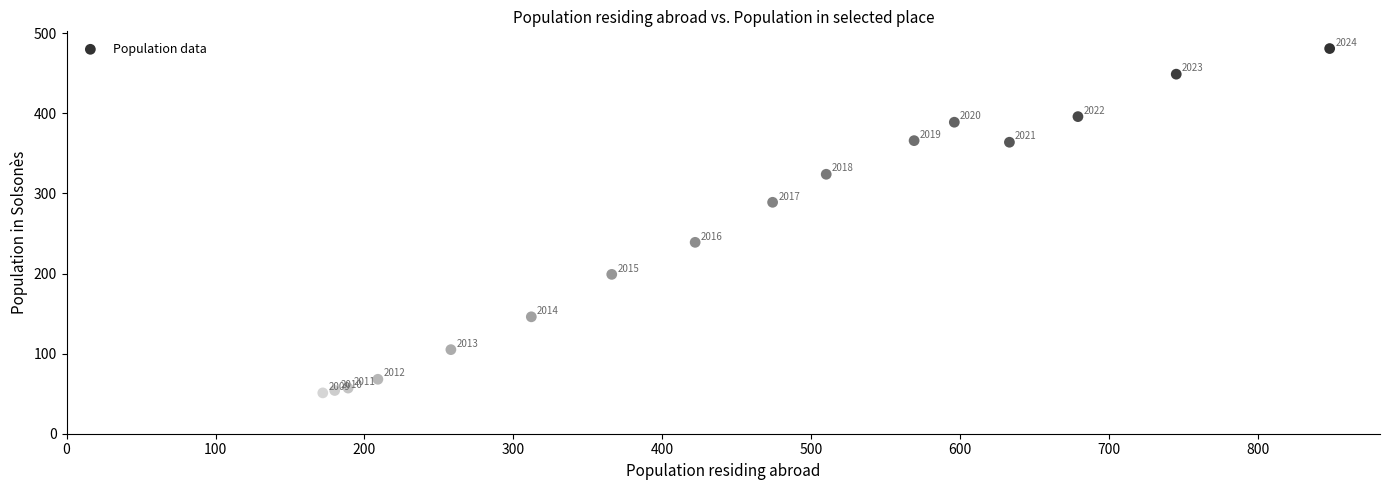

What Y value in the scatter plot is closest to 266?

289